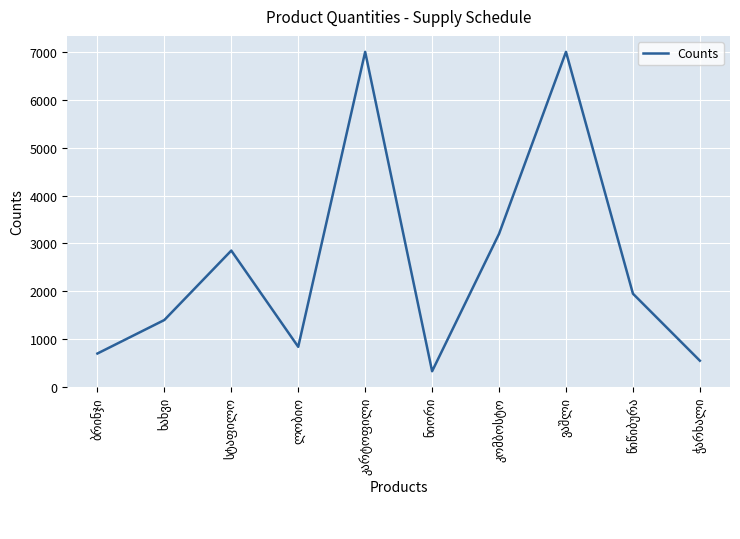

What is the smallest value displayed?

330